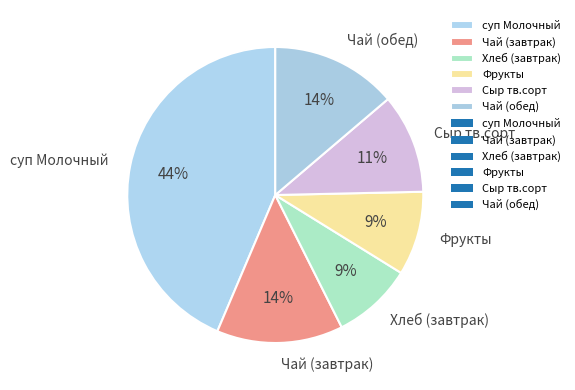

Which slice is the largest?

суп Молочный